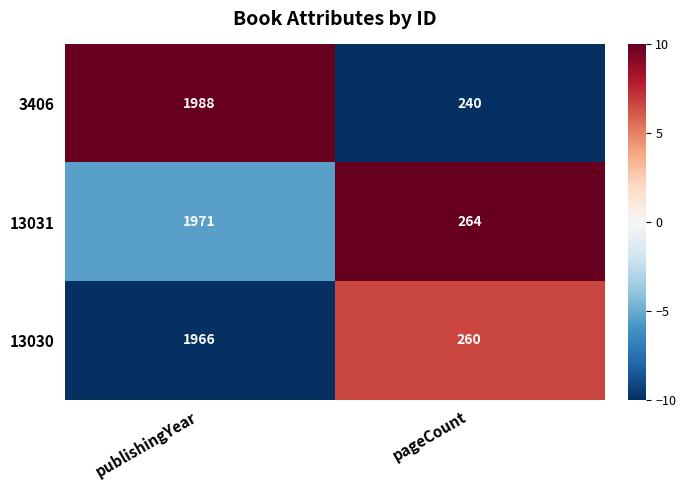

Rank the series at publishingYear from lowest to highest value.

13030, 13031, 3406